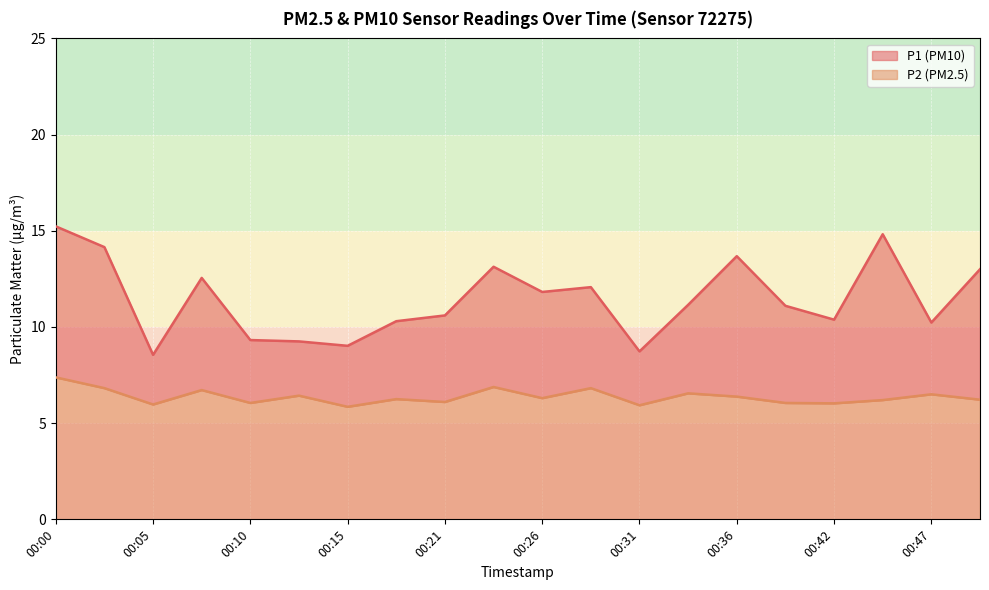

True or false: P1 and P2 cross at least once.

False